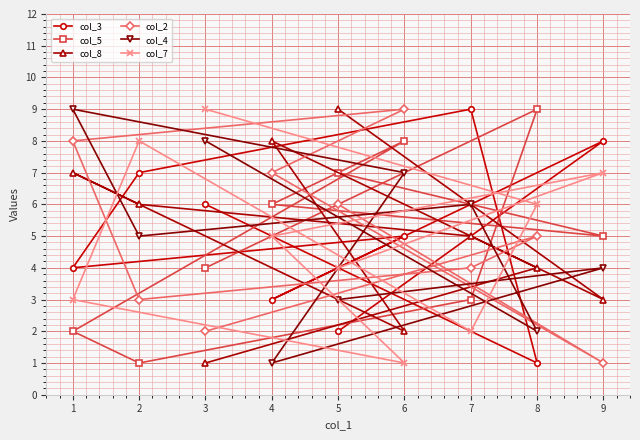

What is the greatest value displayed?

9